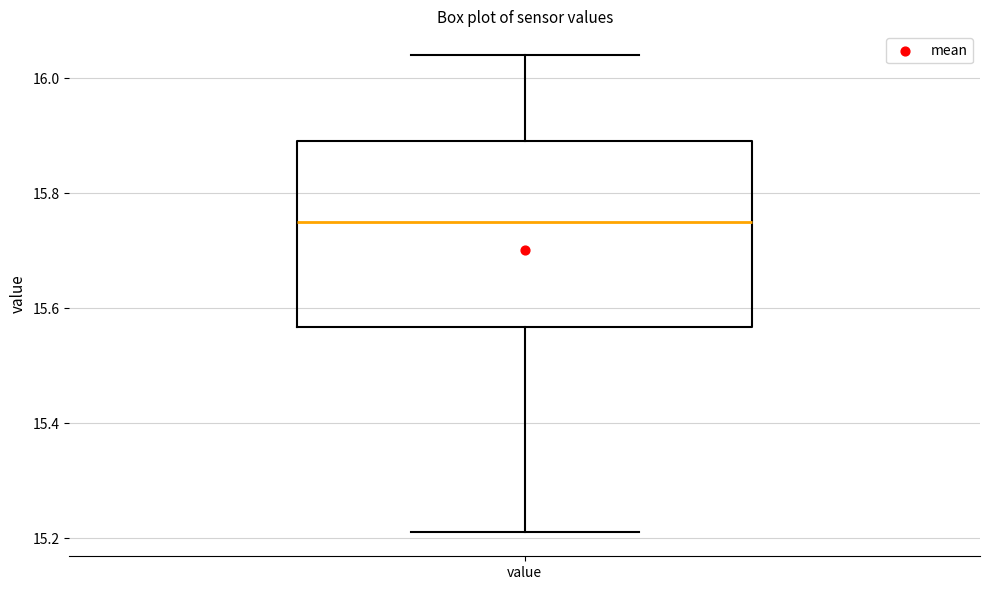

Where does the lower whisker of the box for value end on the y-axis? The values are not printed on the chart, so give them approximately, as read against the axis.

15.22